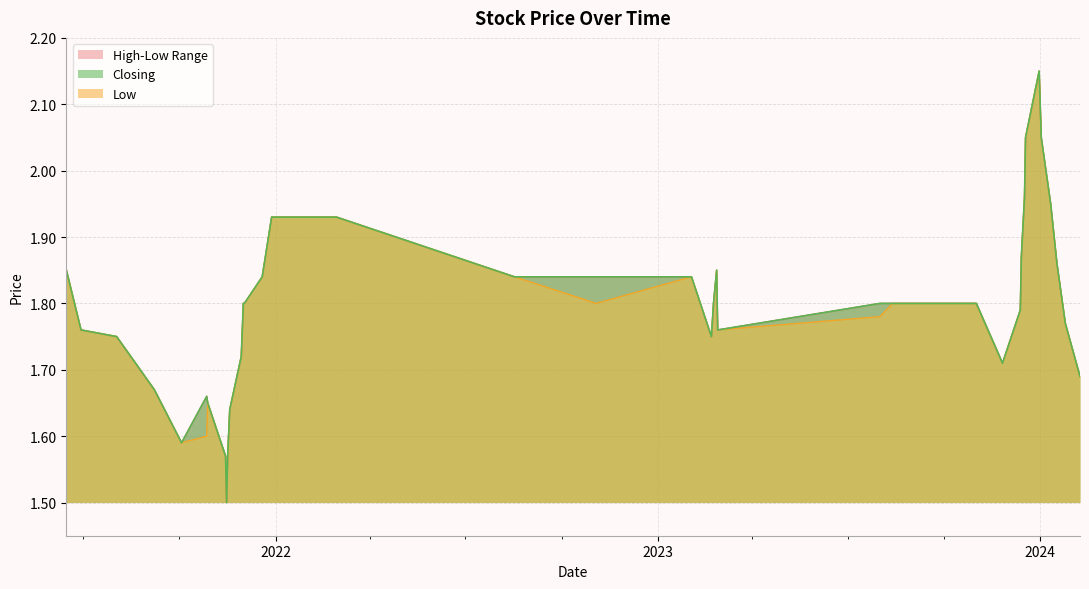

What position from the left is 2024-01-25?

2